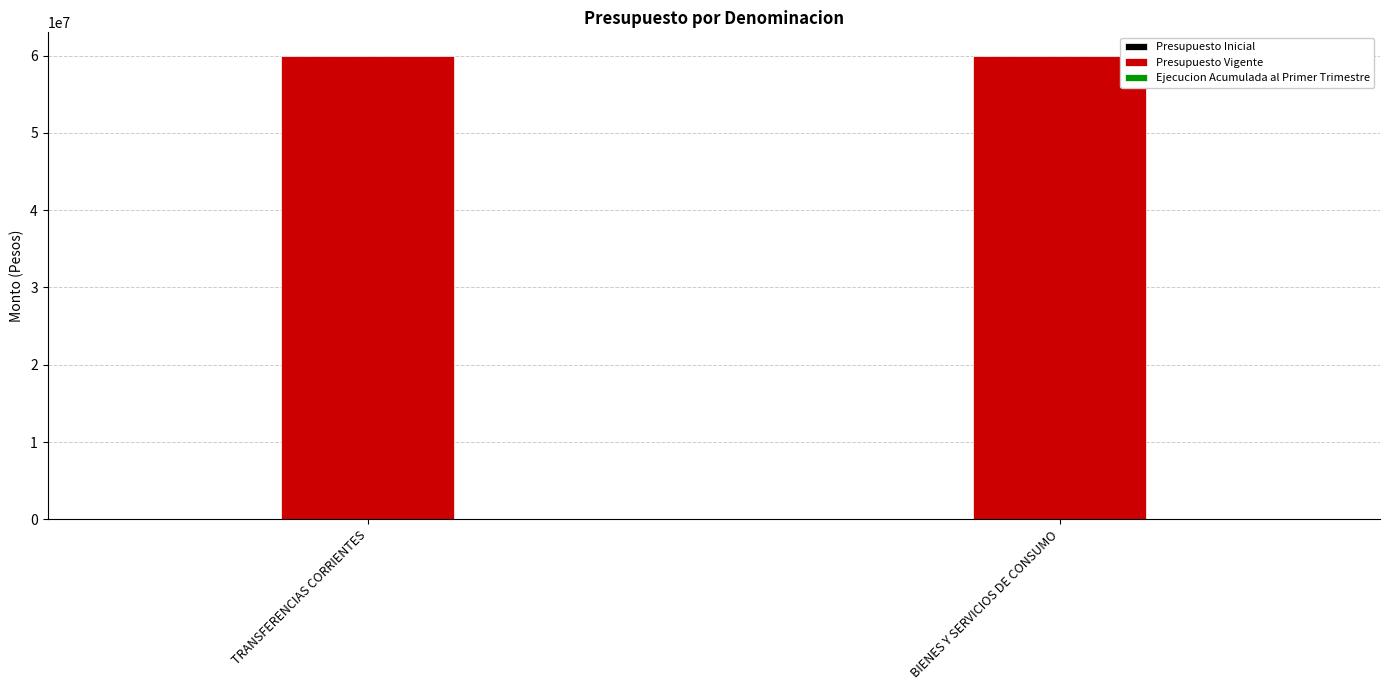

Rank the series by their maximum value, from highest to lowest.

Presupuesto Vigente, Presupuesto Inicial, Ejecucion Acumulada al Primer Trimestre